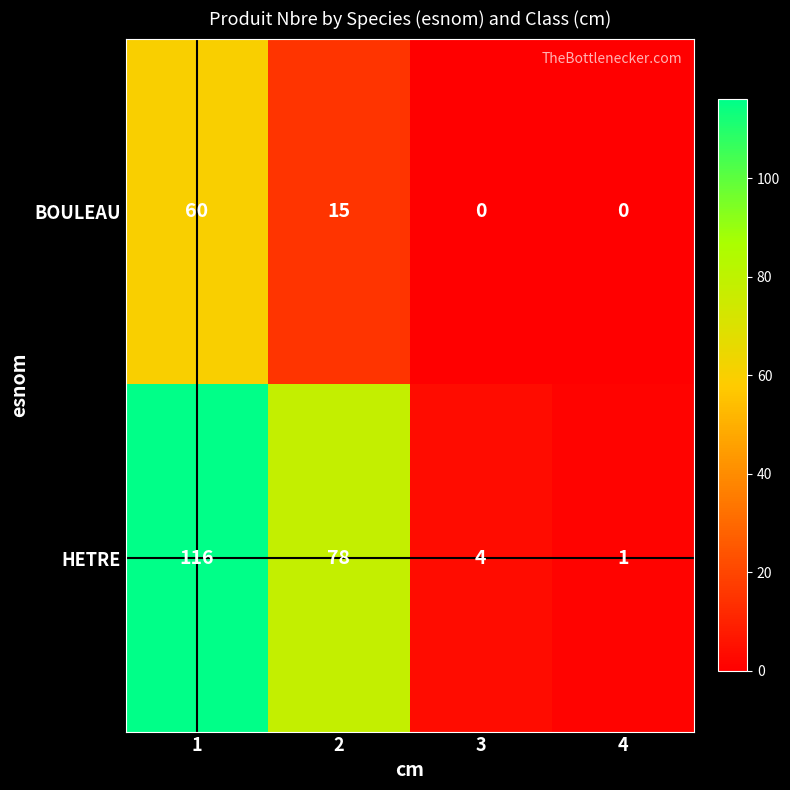

Is the value of BOULEAU at 3 greater than the value of HETRE at 4?

No